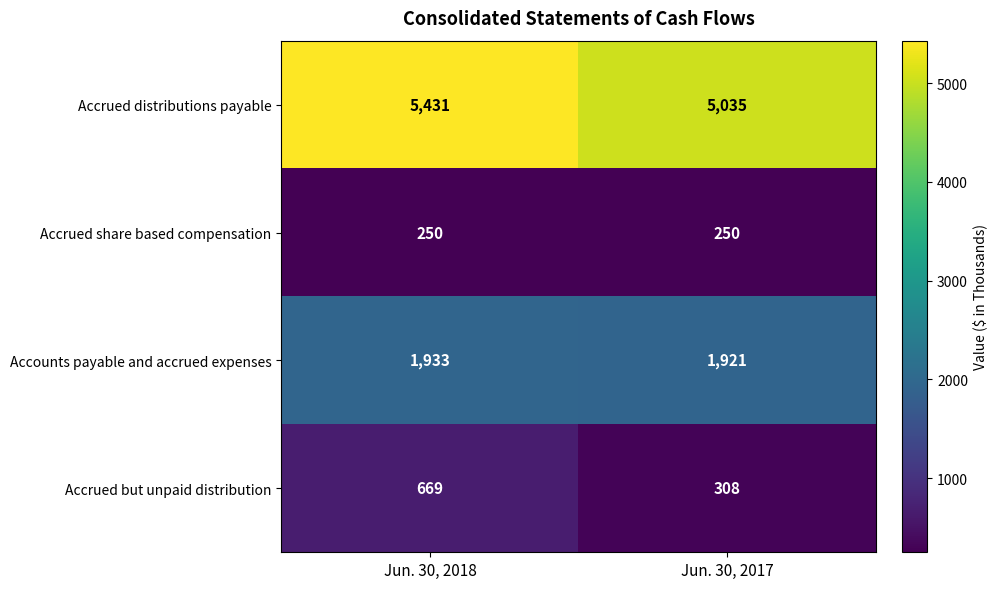

Which series has the largest total across all categories?

Accrued distributions payable